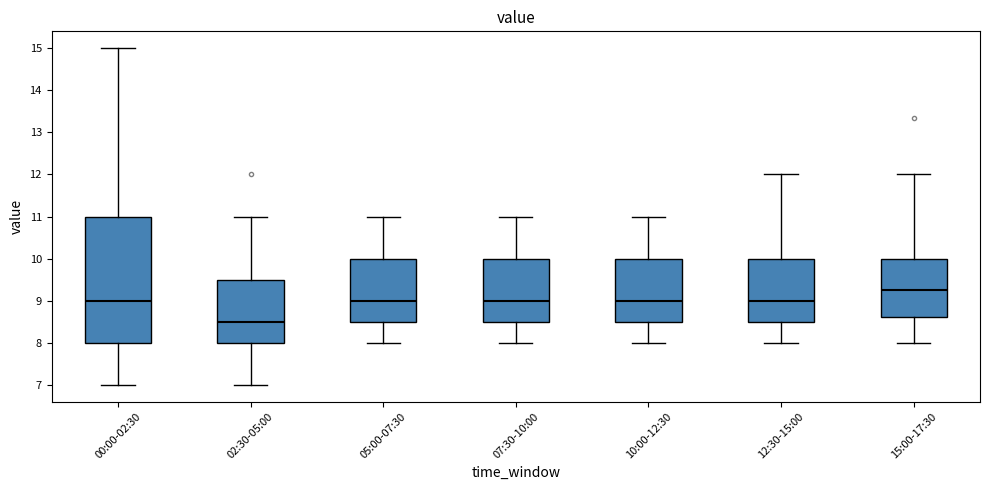

Which box has the lowest median line?

02:30-05:00